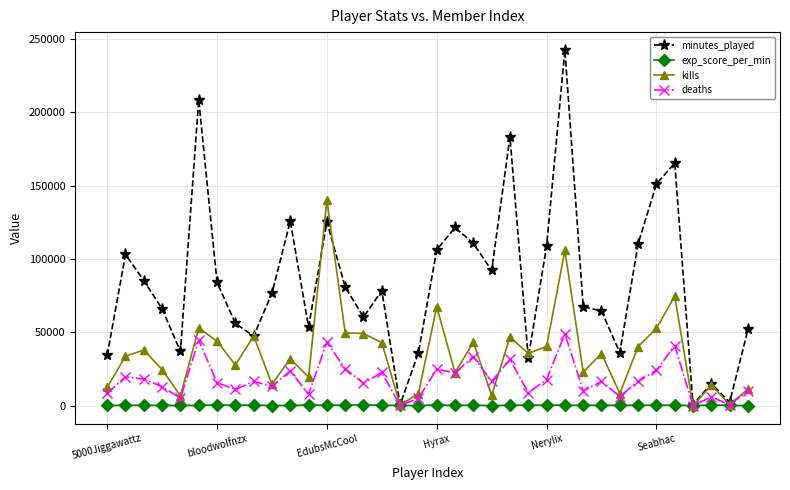

What is the lowest value of the exp_score_per_min series?

117.0